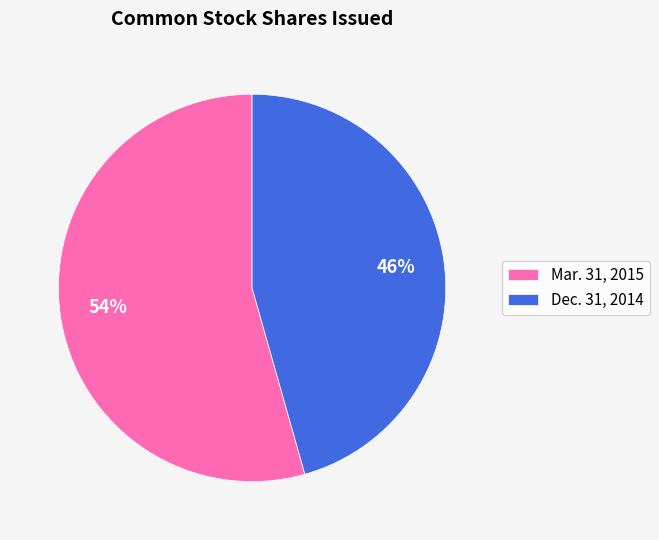

Is there any slice that represents more than half of the pie?

Yes